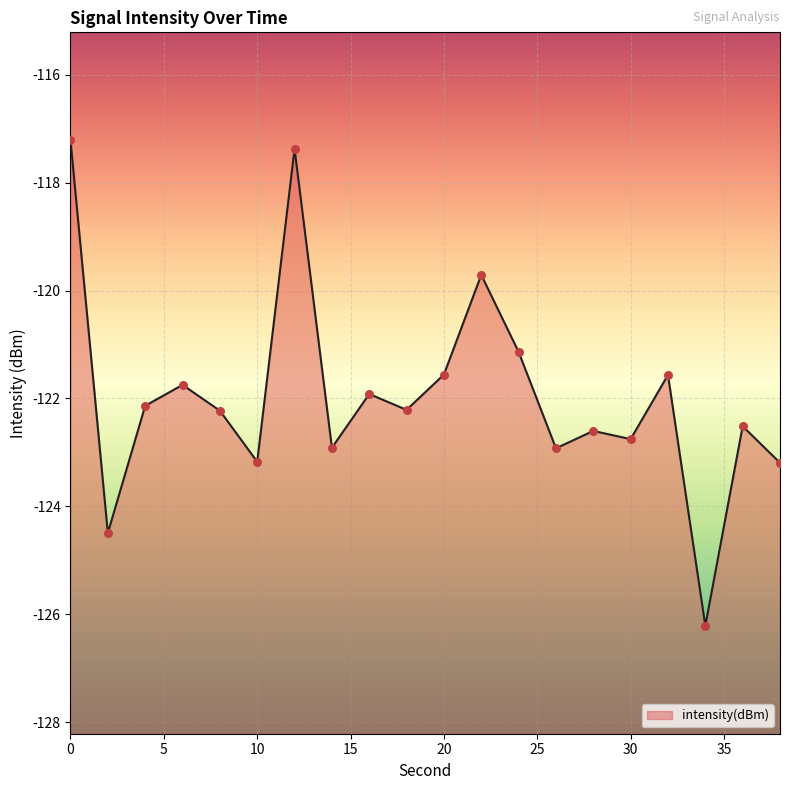

Between 20 and 4, which is larger?

20